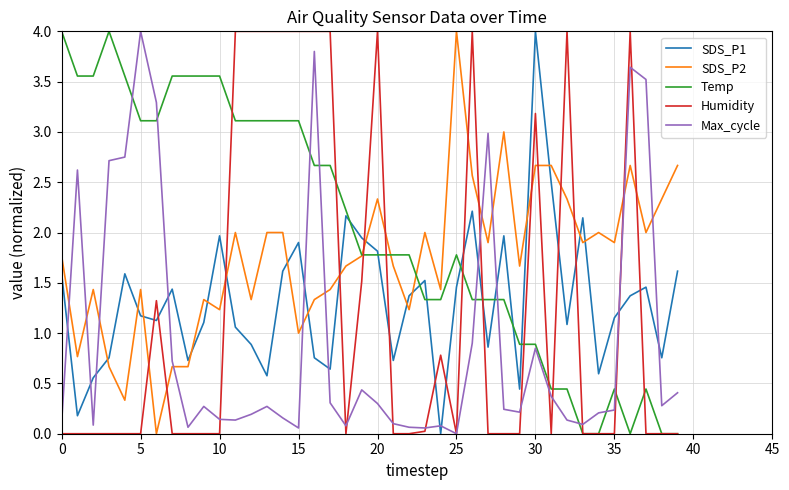

Does the chart have visible grid lines?

Yes